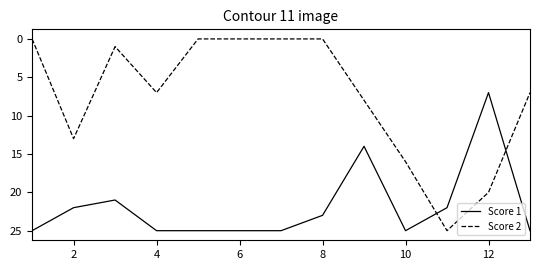

What are all the series names shown in the legend?

Score 1, Score 2